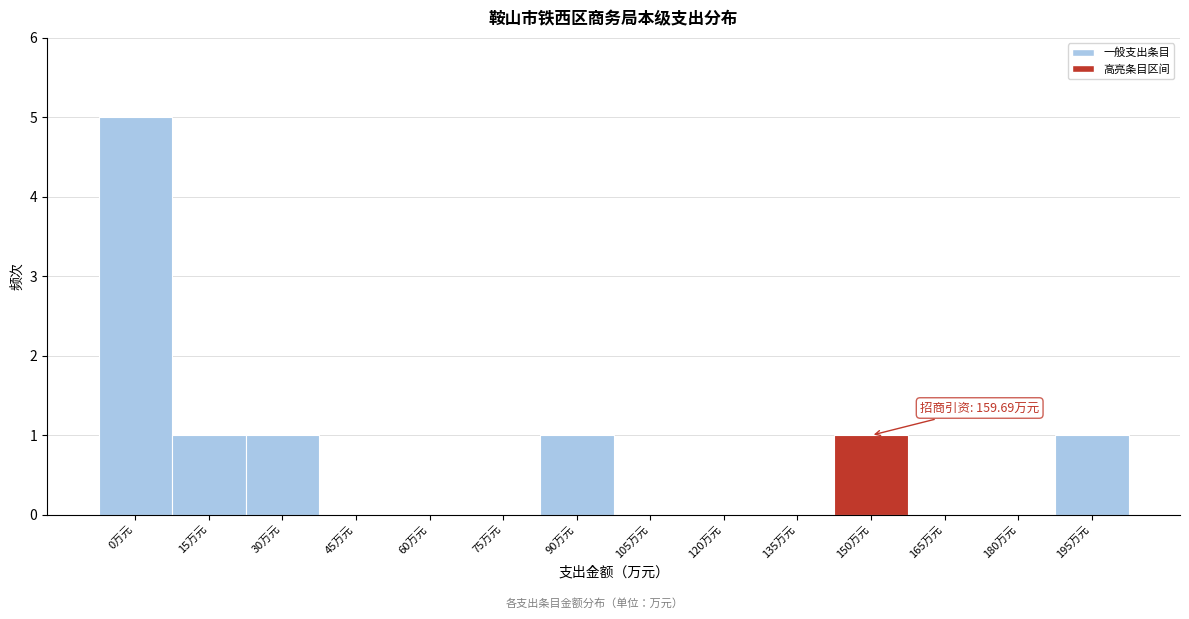

Reading right to left, what are all the values shown in this chart?

195万元=1	180万元=0	165万元=0	150万元=1	135万元=0	120万元=0	105万元=0	90万元=1	75万元=0	60万元=0	45万元=0	30万元=1	15万元=1	0万元=5